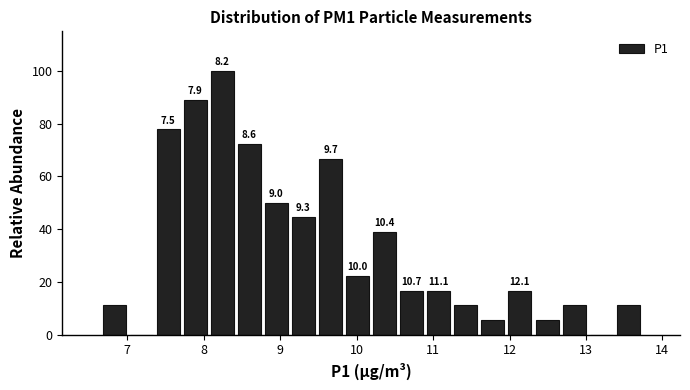

Read against the x-axis, roughly where is the centre of the tallest bar?

8.2